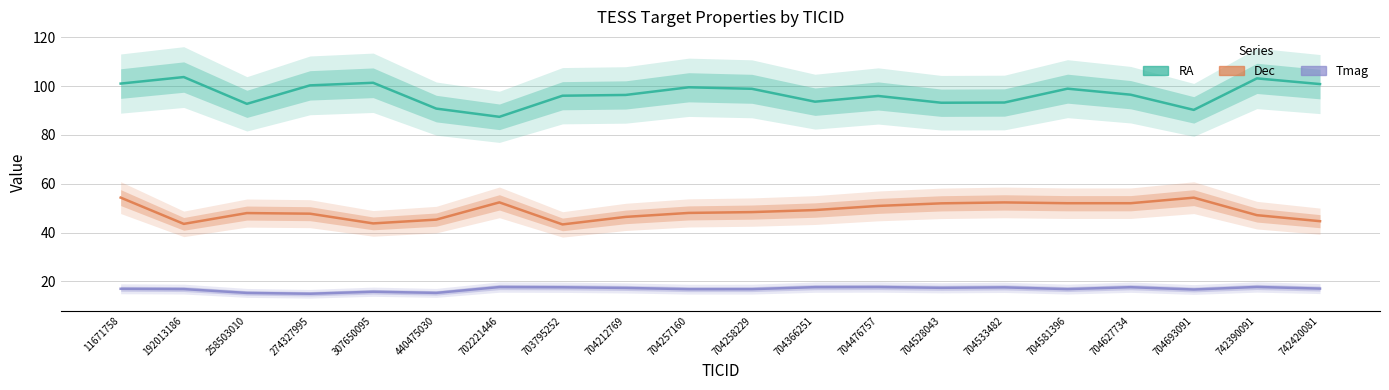

Is it true that Tmag equals 17.4 at 704528043?

True